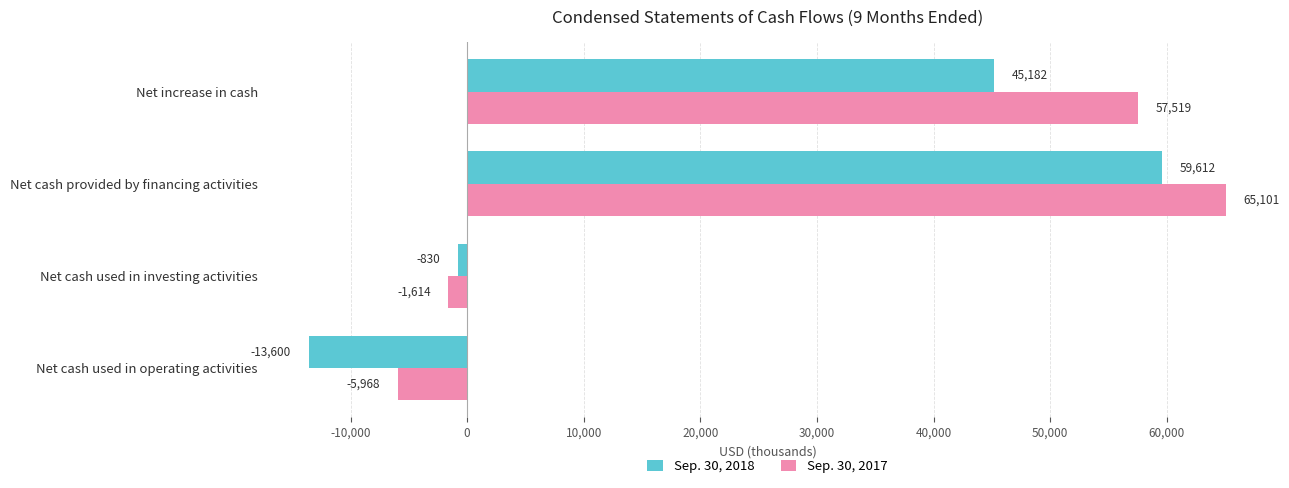

What is the difference between the highest and lowest values at Net increase in cash?

12337